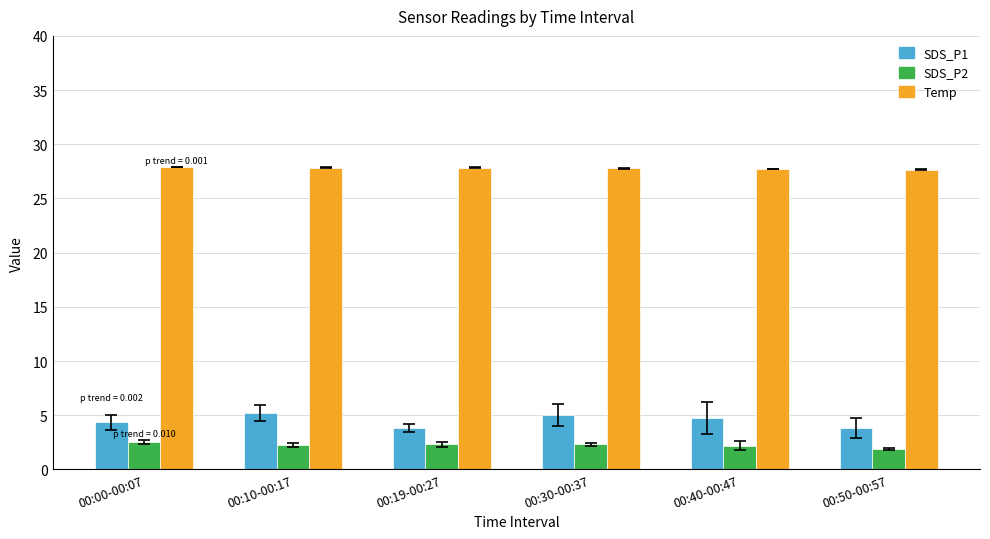

Rank the series by their maximum value, from lowest to highest.

SDS_P2, SDS_P1, Temp